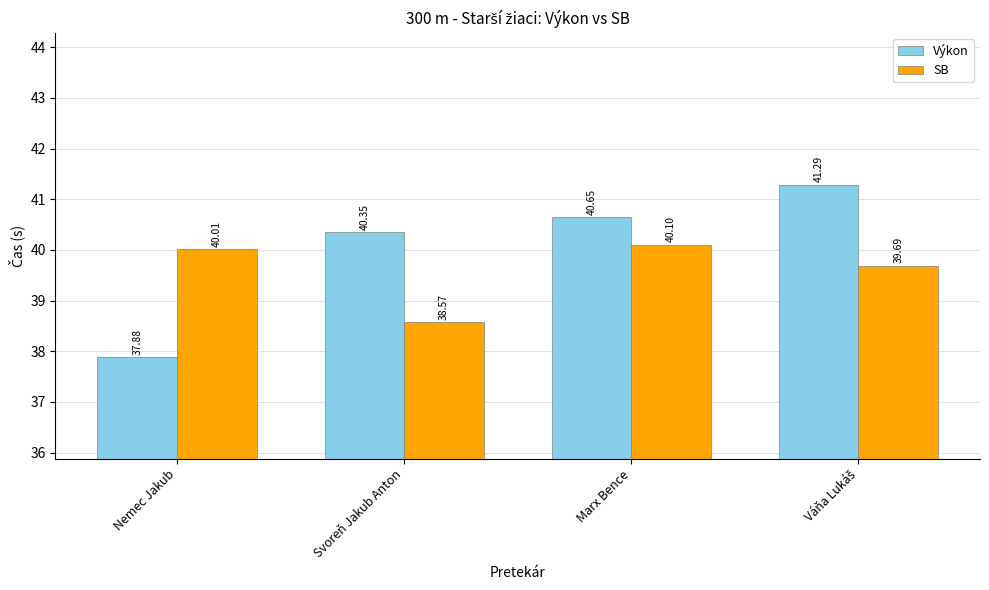

What is the sum of all Výkon values?

160.2